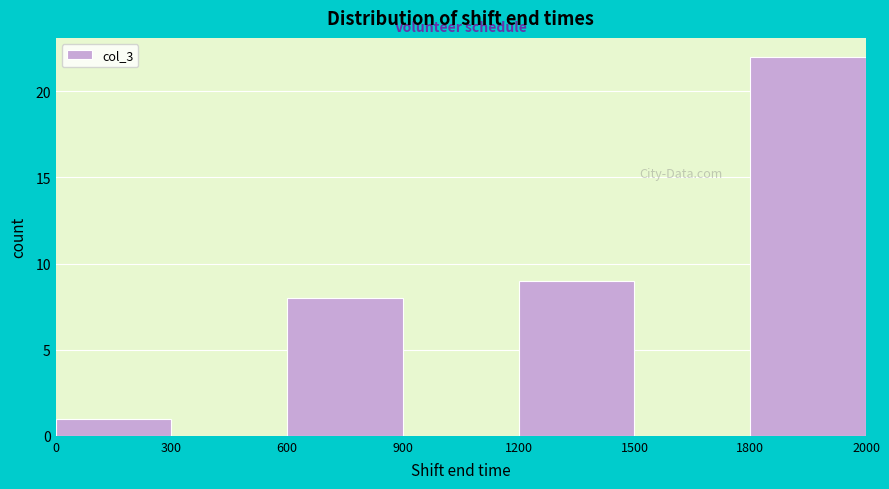

Reading left to right, what are all the values shown in this chart?

0=1	300=0	600=8	900=0	1200=9	1500=0	1800=22